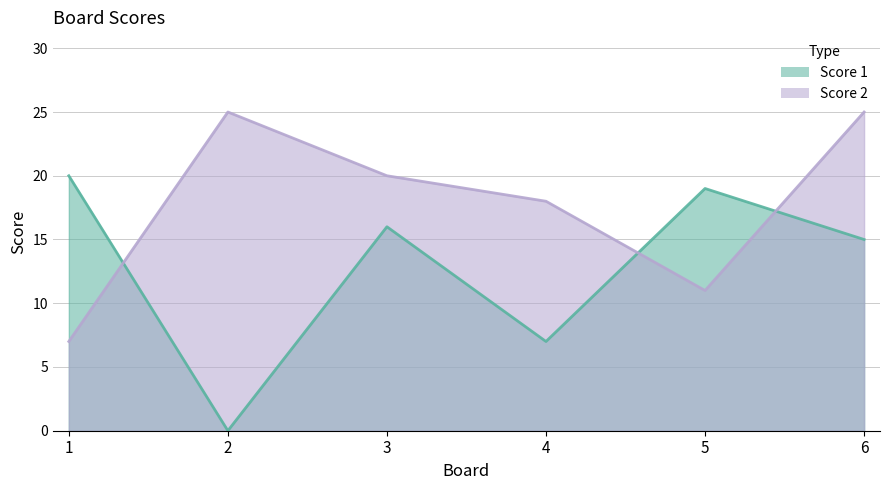

What is the total value across all series at 4?

25